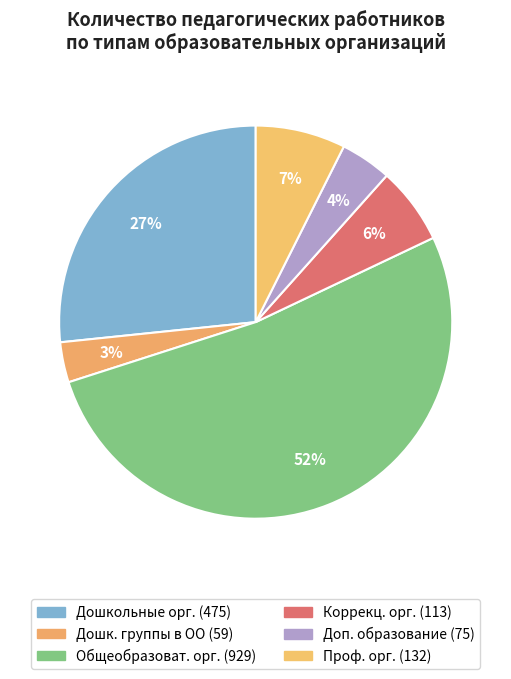

To the nearest percent, what is the difference between the largest and smallest slice percentages?

49%